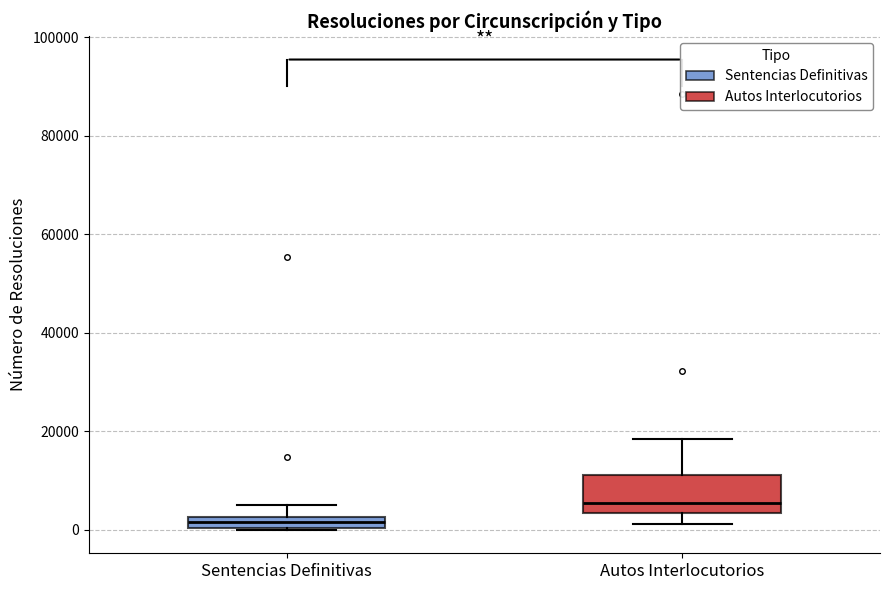

Which box has the highest median line?

Autos Interlocutorios